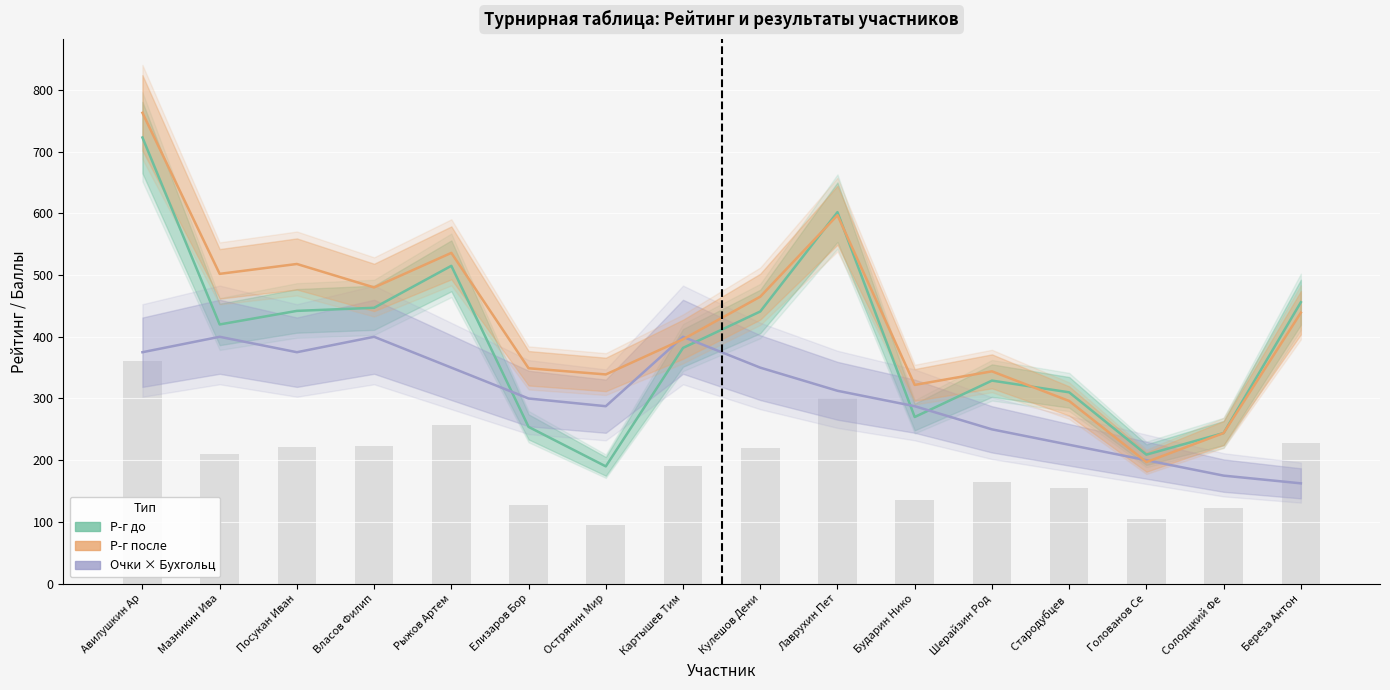

How many data points in Р-г после are less than 439?

8